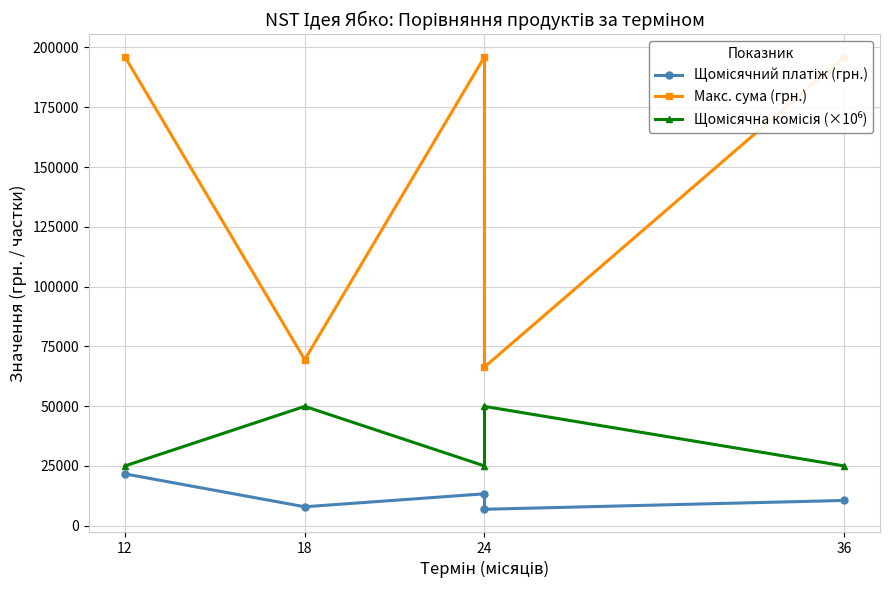

In Щомісячна комісія (×10⁶), how many points are higher than both neighbors (excluding endpoints)?

2